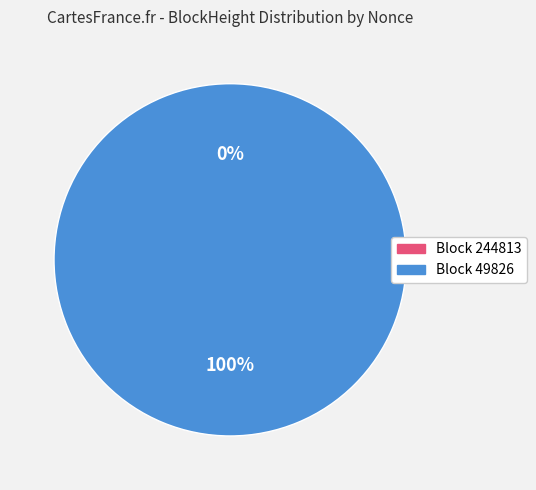

Which slice is the largest?

49826